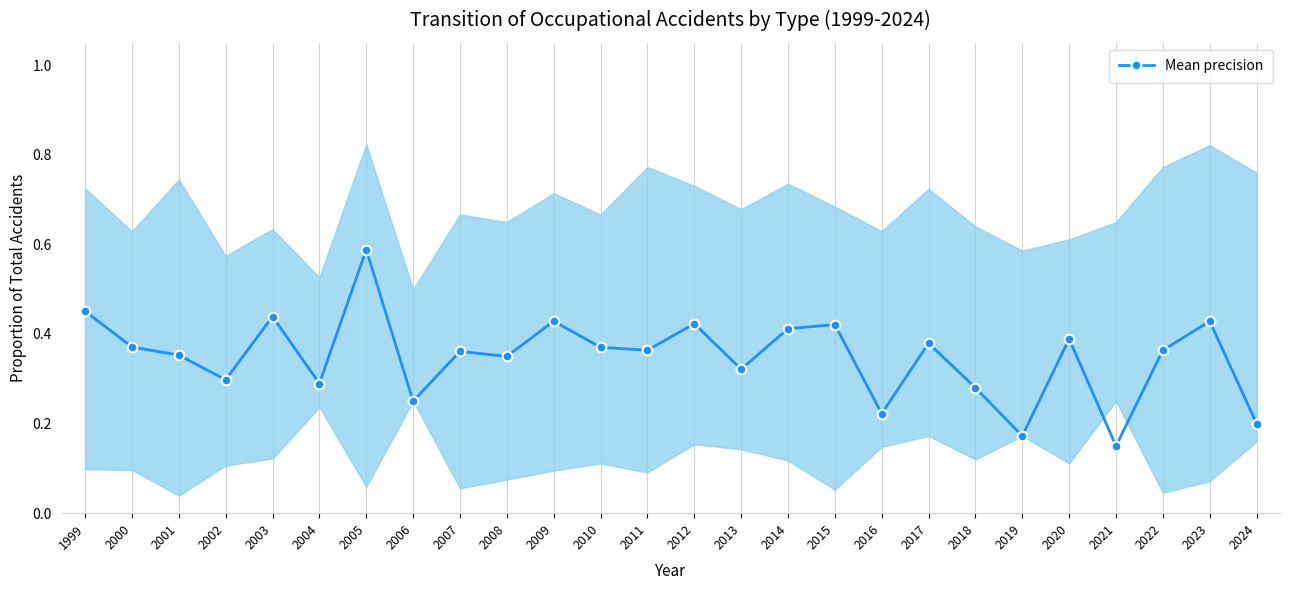

Reading left to right, what are all the values shown in this chart?

0.5	0.4	0.4	0.3	0.4	0.3	0.6	0.2	0.4	0.3	0.4	0.4	0.4	0.4	0.3	0.4	0.4	0.2	0.4	0.3	0.2	0.4	0.1	0.4	0.4	0.2